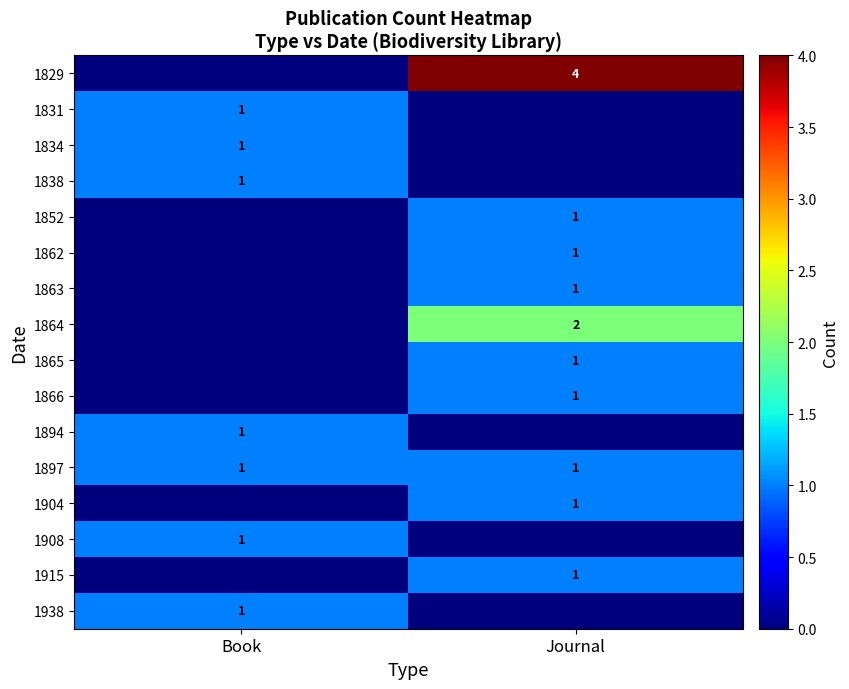

What is the total value across all series at Journal?

14